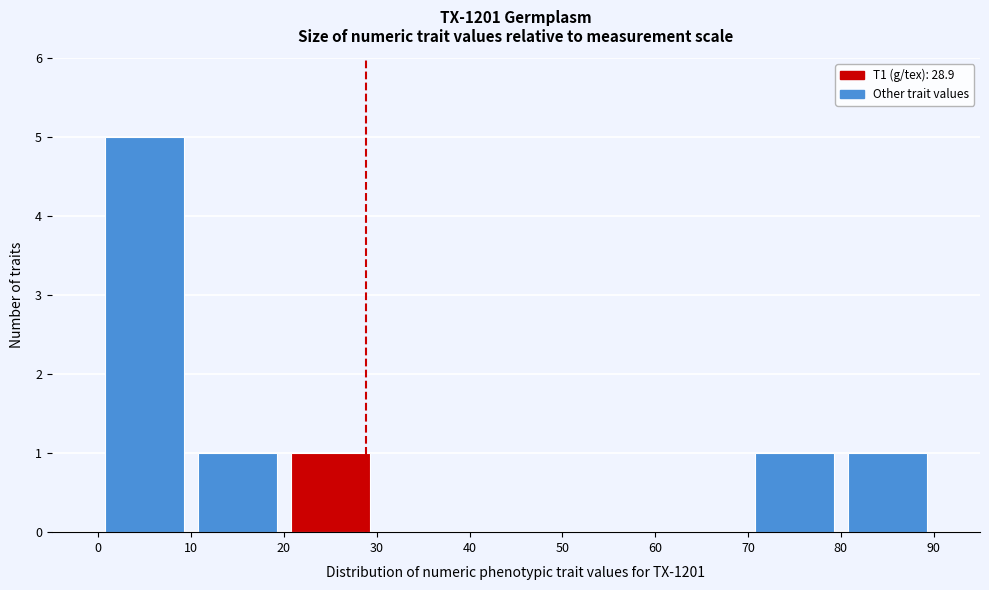

Reading left to right, list every bar in this chart as the range it spans on the x-axis followed by its height. The values are not printed on the chart, so give them approximately, as read against the axis.

0 to 10: 5
10 to 20: 1
20 to 30: 1
30 to 40: 0
40 to 50: 0
50 to 60: 0
60 to 70: 0
70 to 80: 1
80 to 90: 1